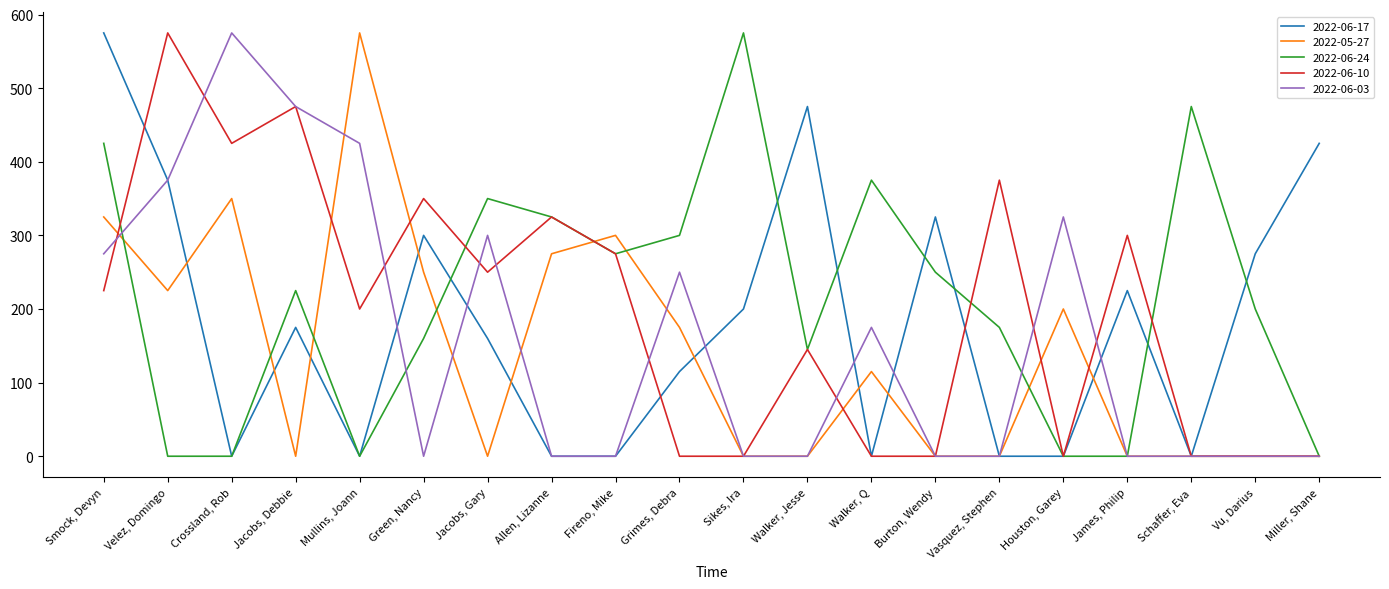

Which series changed the most between Smock, Devyn and James, Philip?

2022-06-24